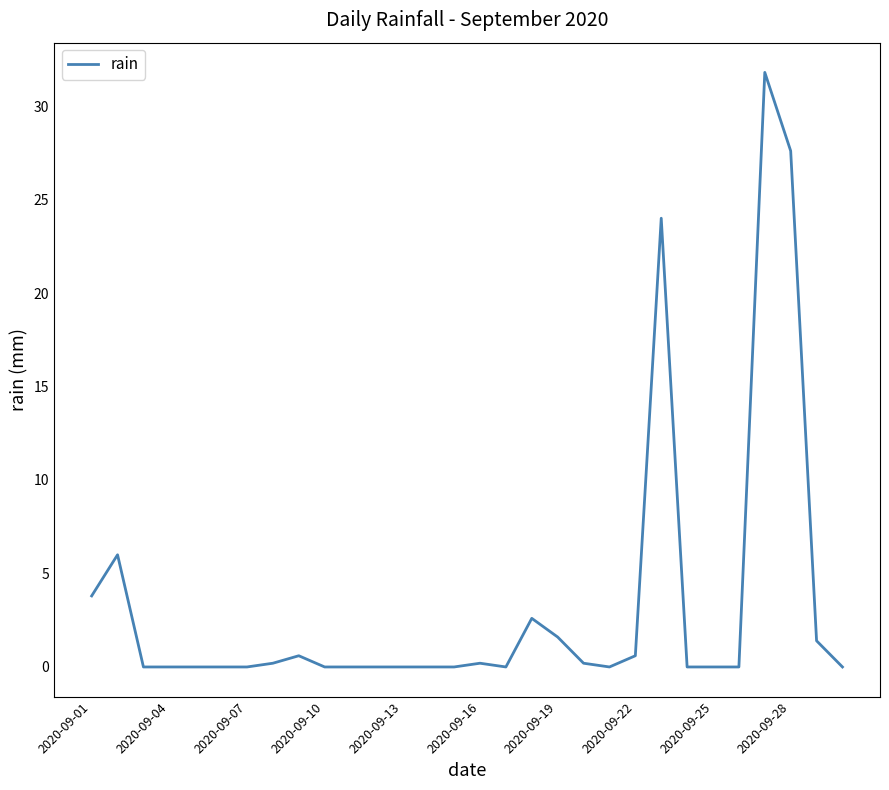

What is the maximum value shown in the chart?

31.8